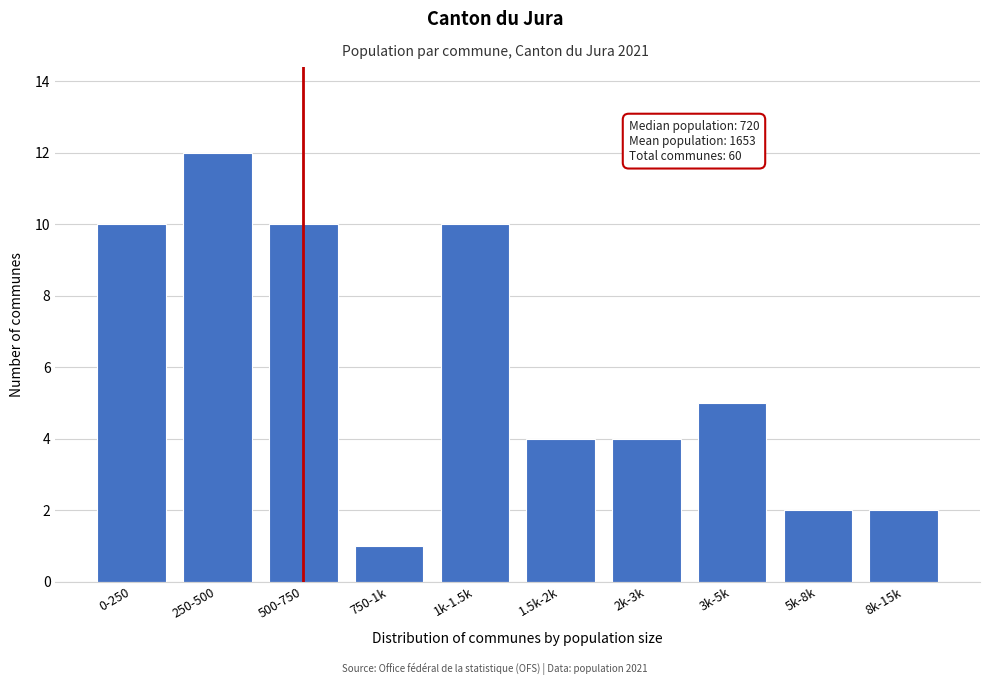

Reading left to right, transcribe all the data shown in this chart.

0-250=10	250-500=12	500-750=10	750-1k=1	1k-1.5k=10	1.5k-2k=4	2k-3k=4	3k-5k=5	5k-8k=2	8k-15k=2